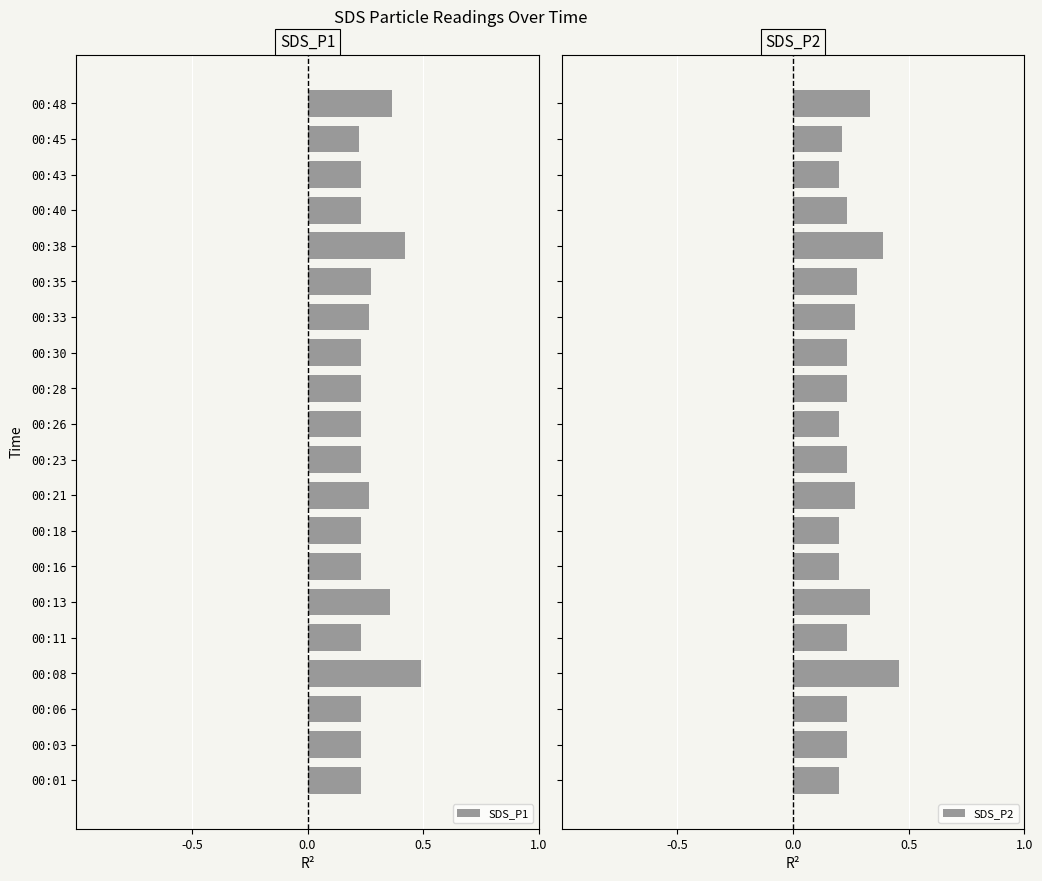

The value of SDS_P1 at 00:28 is 0.1. True or false?

False